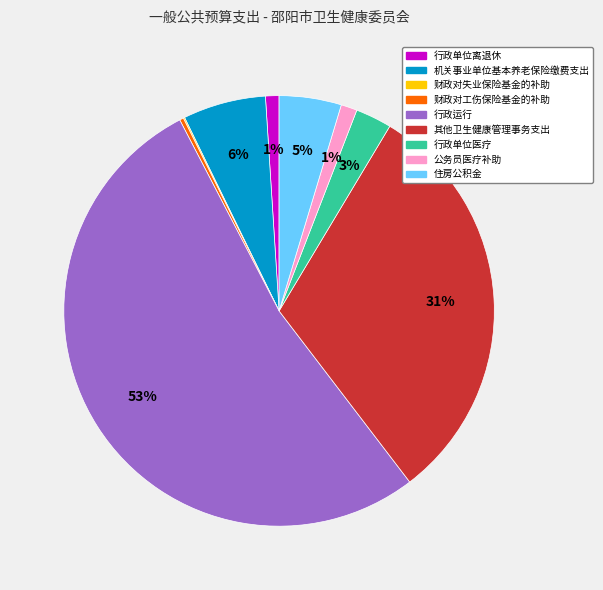

Do 行政运行 and 住房公积金 together represent more than half of the pie?

Yes